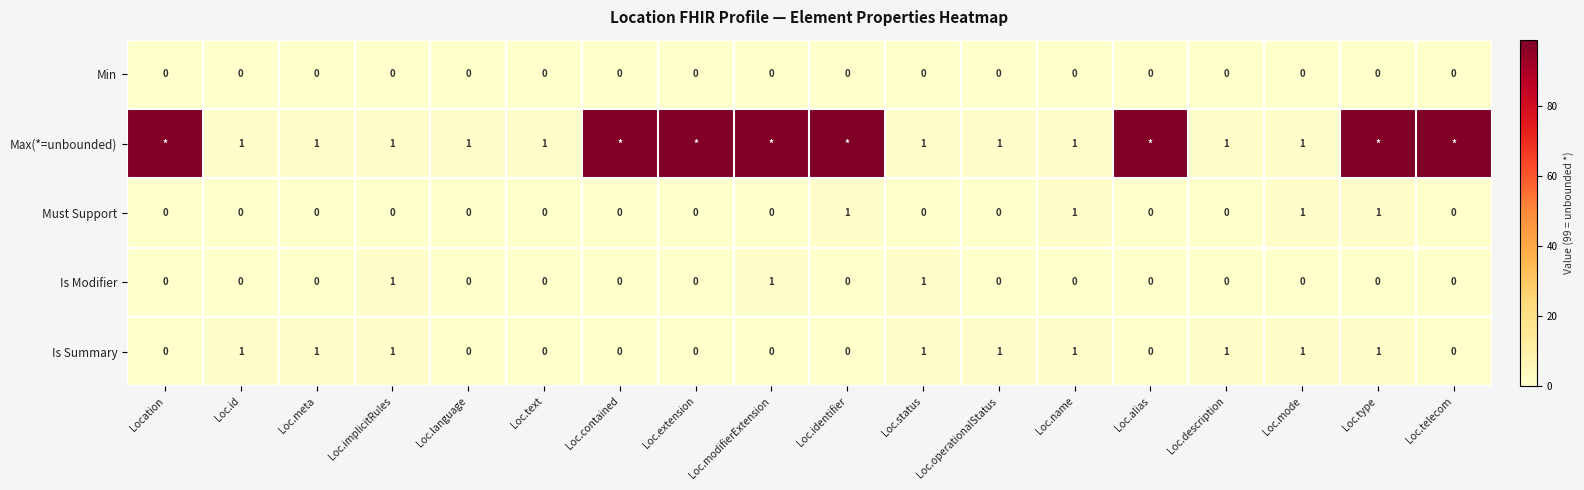

What is the total value across all series at Loc.id?

2